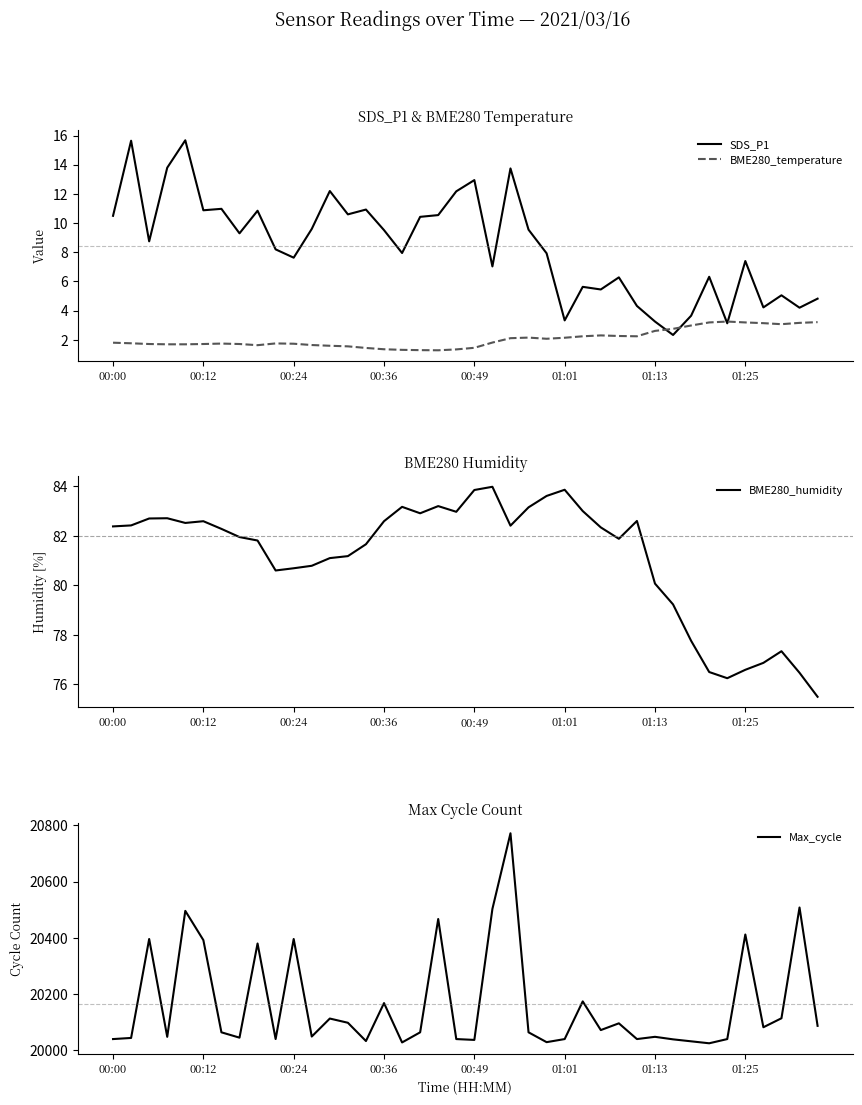

What is the lowest value of the SDS_P1 series?

2.3